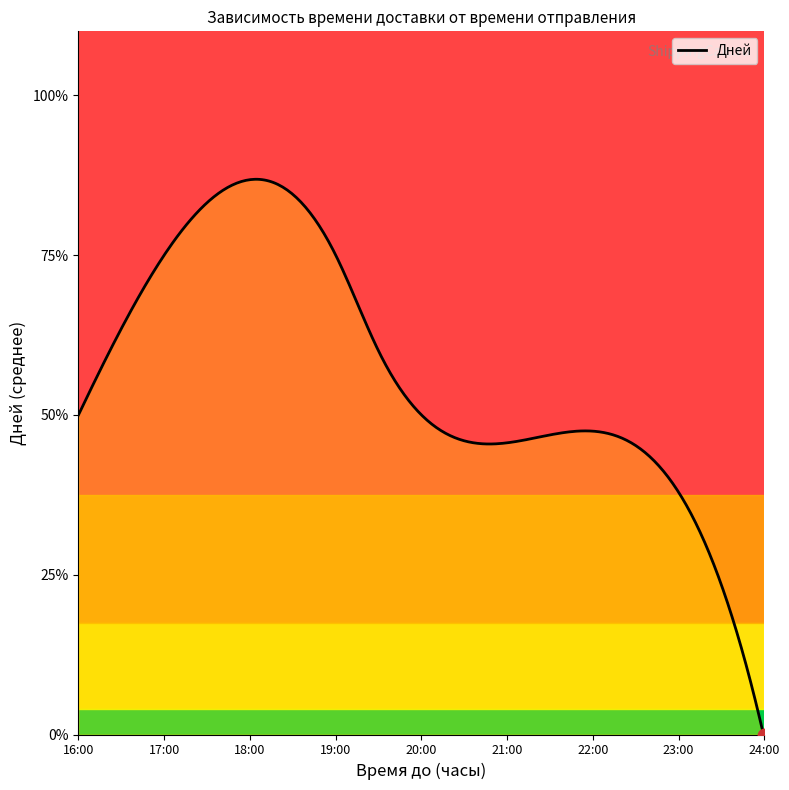

Is this an area chart (filled region under the line)?

Yes